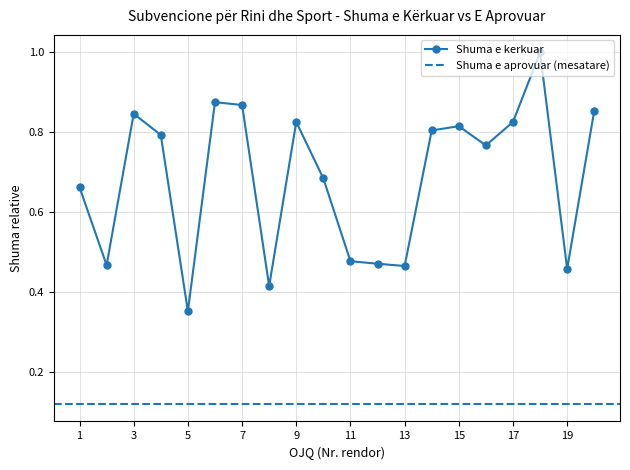

List the labels in order of value, largest first.

18, 6, 7, 20, 3, 9, 17, 15, 14, 4, 16, 10, 1, 11, 12, 2, 13, 19, 8, 5